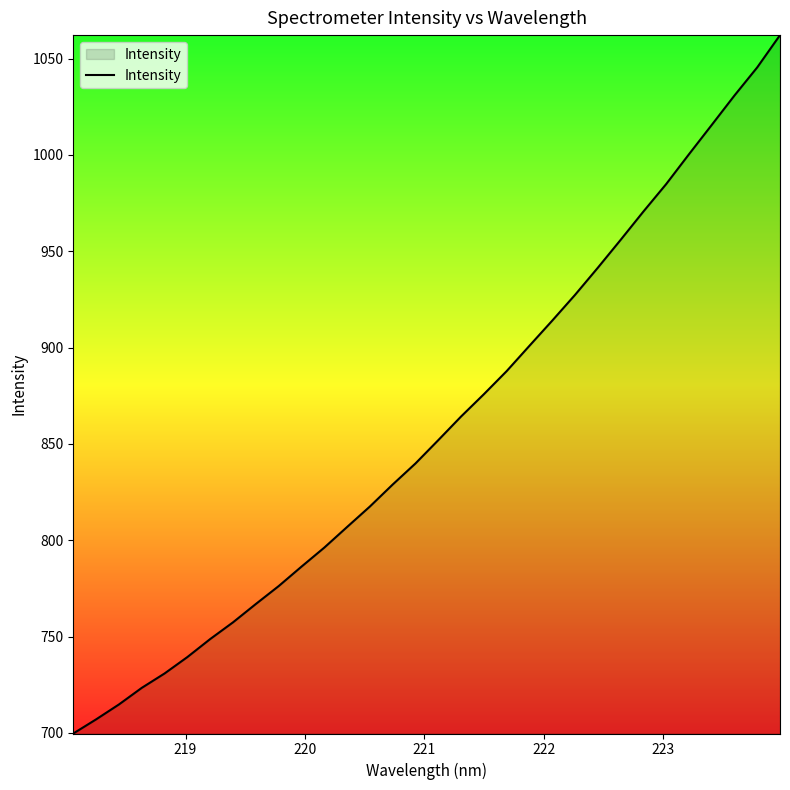

What is the greatest value displayed?

1062.2